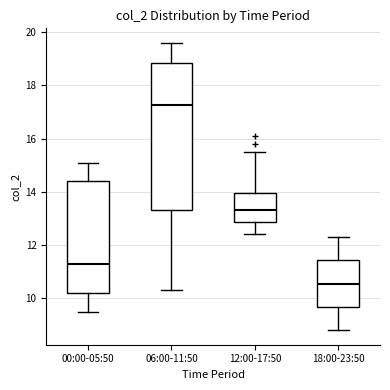

Reading left to right, transcribe this box plot: for each box, give where its median line is, the range the box spans, and where its two whiskers end, as read against the y-axis. The values are not printed on the chart, so give them approximately, as read against the axis.

00:00-05:50: median 11.4, box 10.2 to 14.4, whiskers 9.6 to 15.2
06:00-11:50: median 17.2, box 13.4 to 18.8, whiskers 10.4 to 19.6
12:00-17:50: median 13.4, box 12.8 to 14.0, whiskers 12.4 to 15.6
18:00-23:50: median 10.6, box 9.6 to 11.4, whiskers 8.8 to 12.4